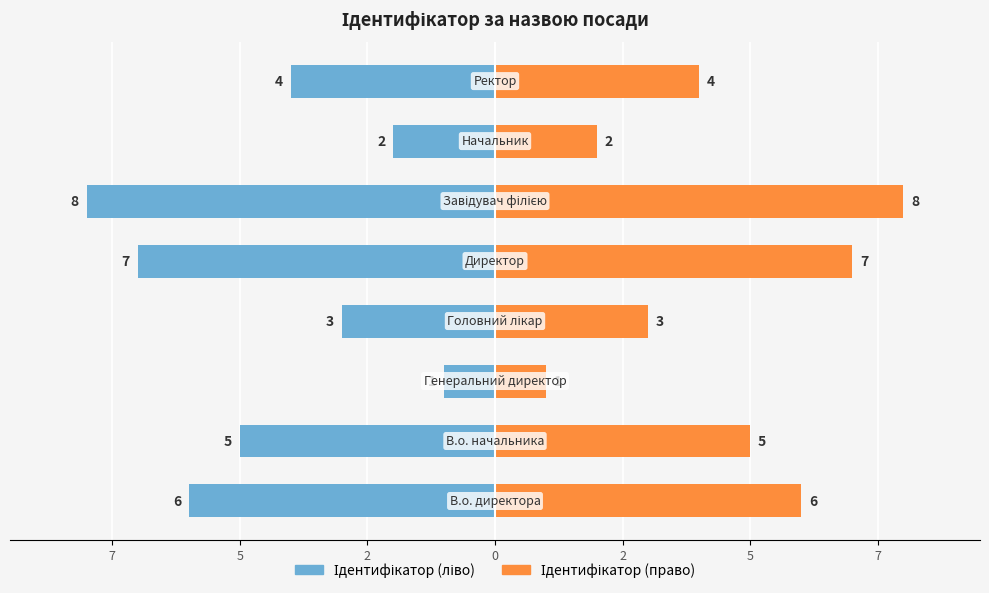

Read the Ідентифікатор (право) value at 2.

3